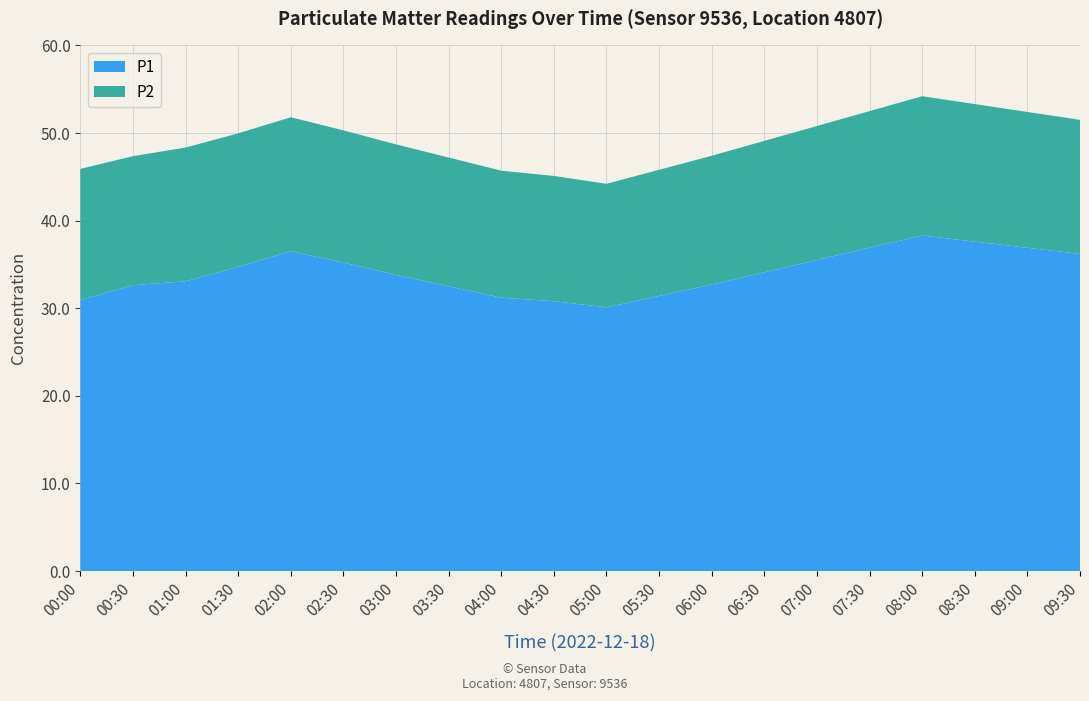

Reading left to right, list all the values displayed in this chart.

P1: 30.9	32.6	33.1	34.7	36.5	35.2	33.8	32.5	31.2	30.8	30.1	31.4	32.7	34.1	35.5	36.9	38.3	37.6	36.9	36.2
P2: 15.0	14.7	15.3	15.2	15.3	15.1	14.9	14.7	14.5	14.3	14.1	14.4	14.7	15.0	15.3	15.6	15.9	15.7	15.5	15.3